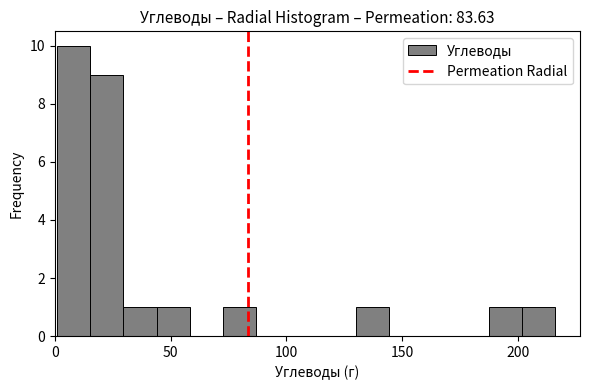

Read against the x-axis, roughly where is the centre of the tallest bar?

10